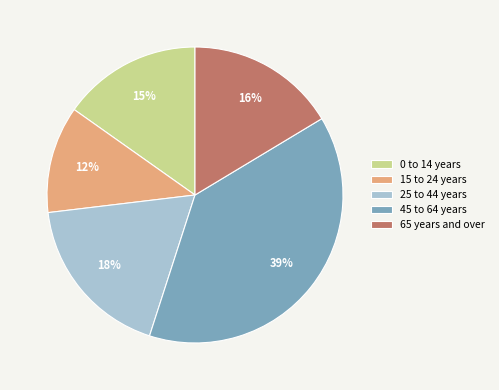

How many segments does this pie chart have?

5